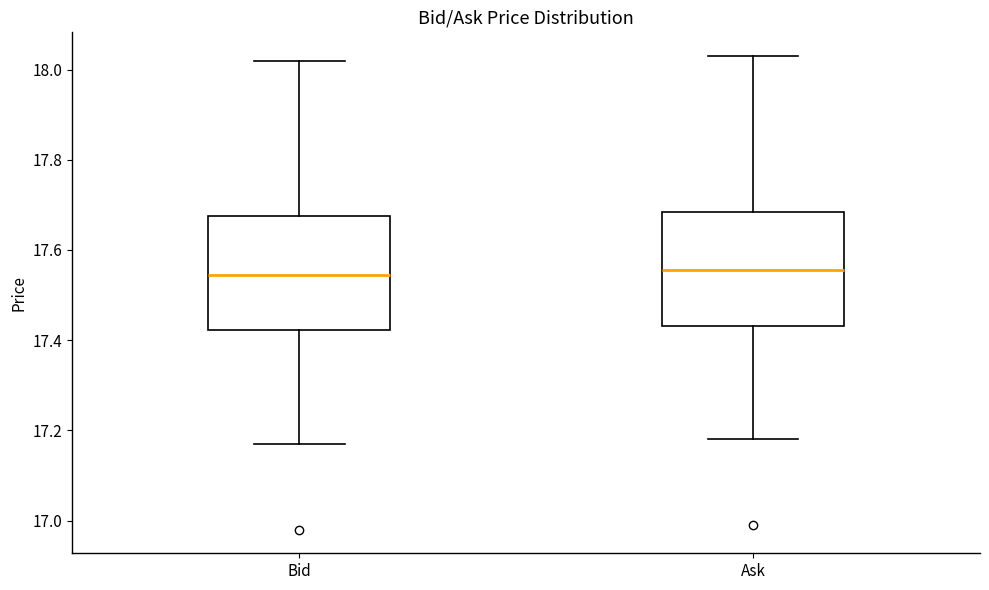

Reading left to right, read every box against the y-axis: the position of its median line, the range the box covers, and the ends of its whiskers. The values are not printed on the chart, so give them approximately, as read against the axis.

Bid: median 17.54, box 17.42 to 17.68, whiskers 17.18 to 18.02
Ask: median 17.56, box 17.44 to 17.68, whiskers 17.18 to 18.04